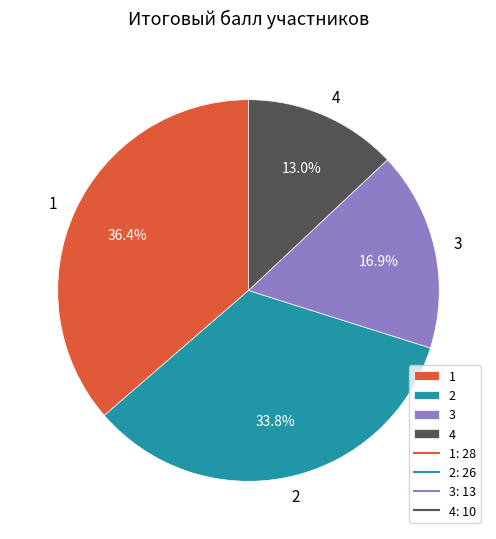

How many segments does this pie chart have?

4